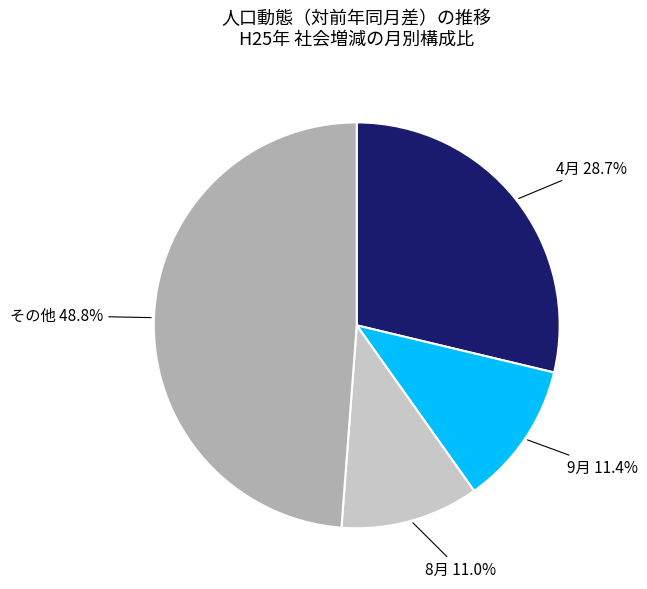

Which has a higher value, 4月 or 9月?

4月